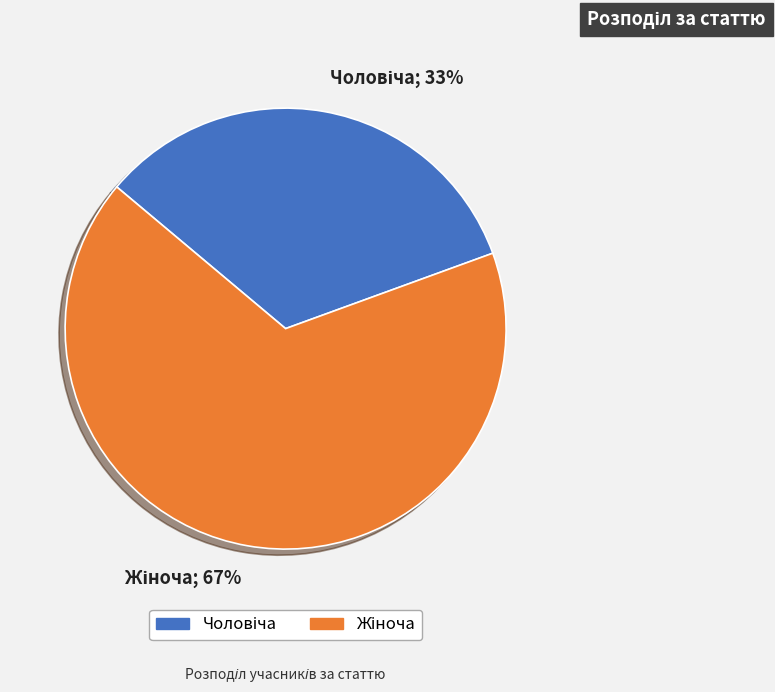

How many segments does this pie chart have?

2